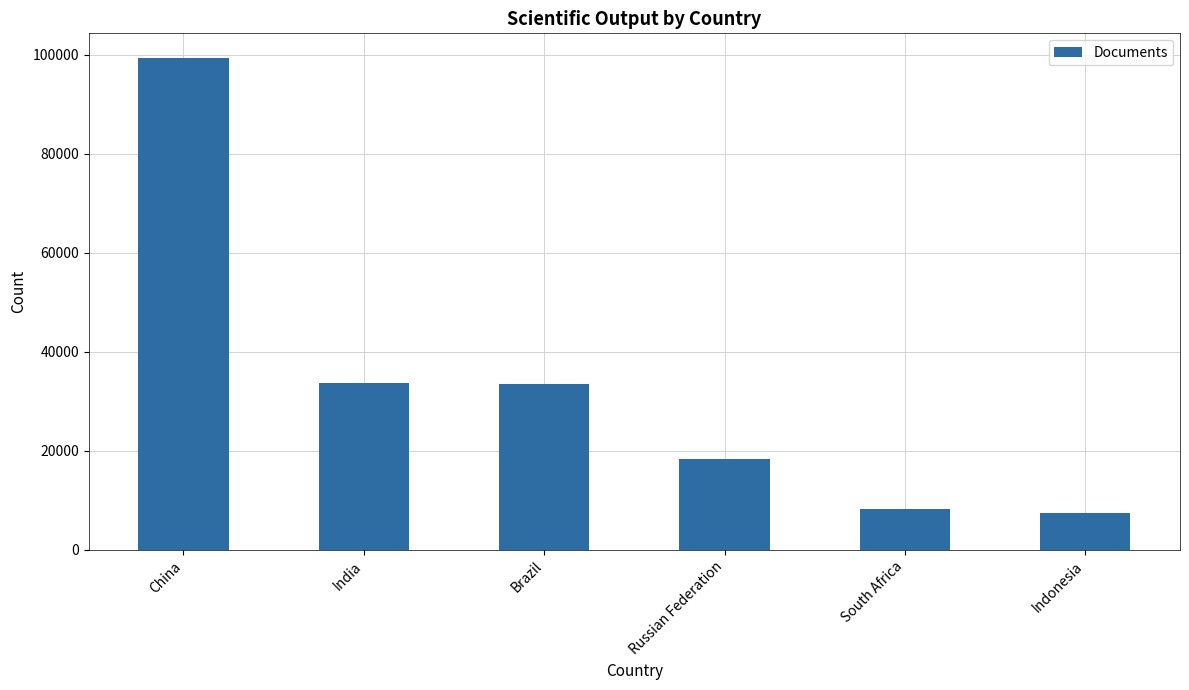

Count the number of categories in the chart.

6